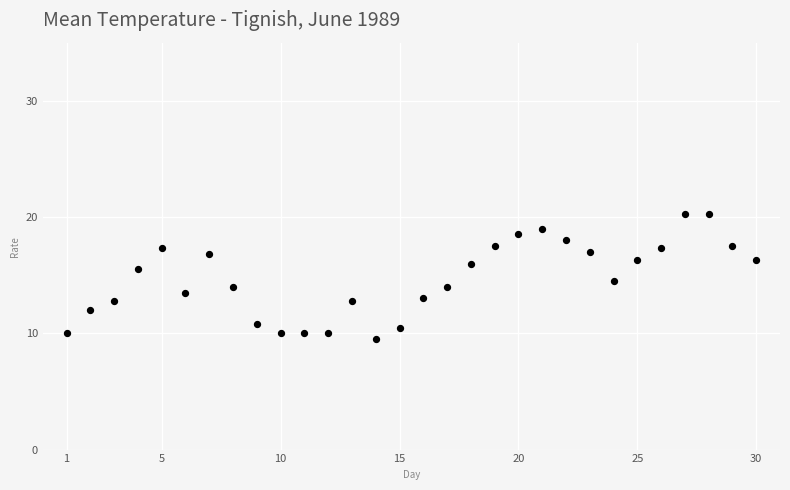

What is the range of Y values (max minus min)?

10.8